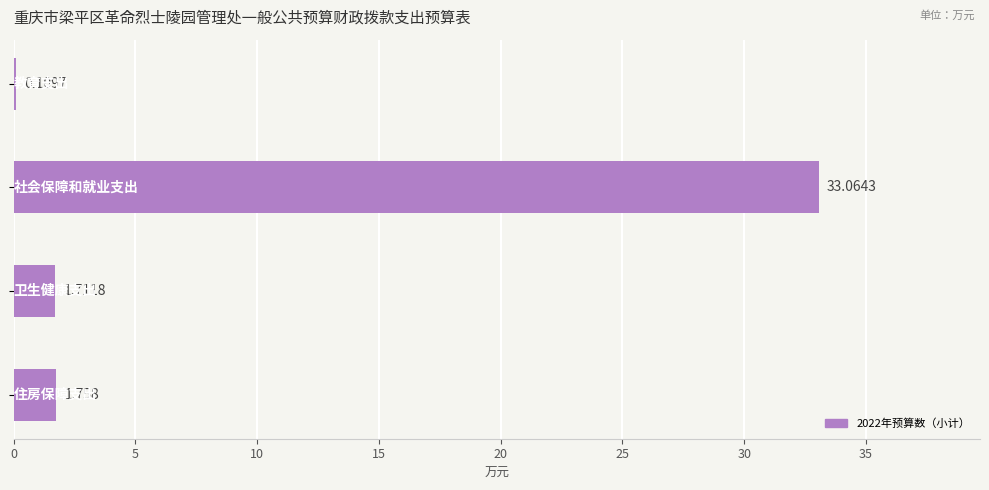

What is the minimum value shown in the chart?

0.1